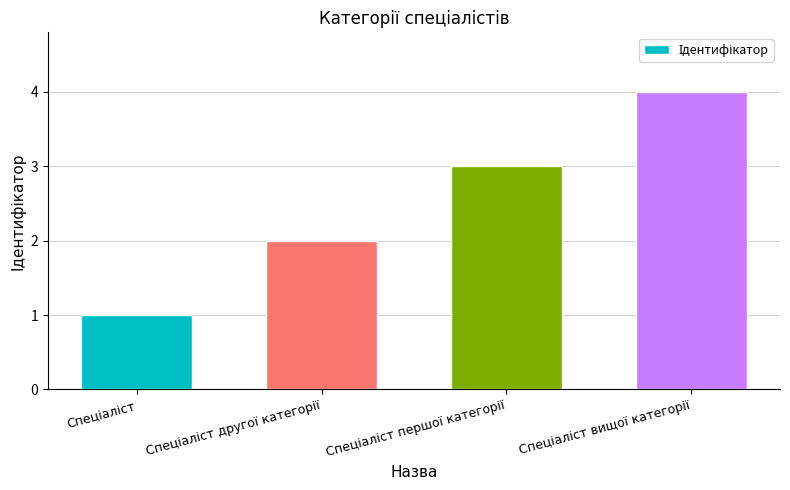

What is the difference between the maximum and minimum values?

3